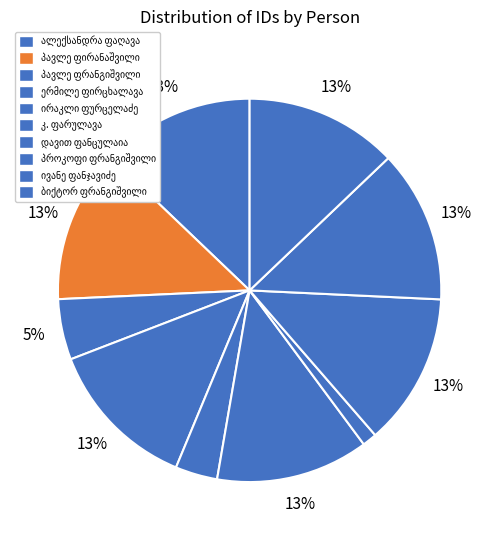

True or false: ბიქტორ დავითის ძე ფრანგიშვილი accounts for 26% of the total.

False